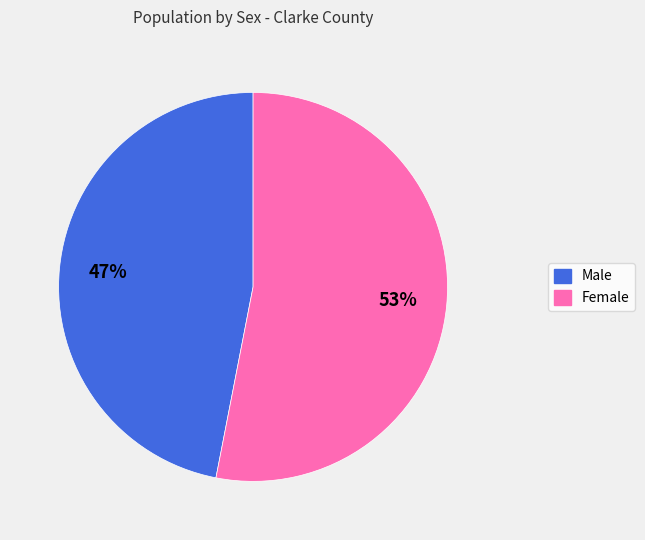

What is the smallest slice in the pie chart?

Male